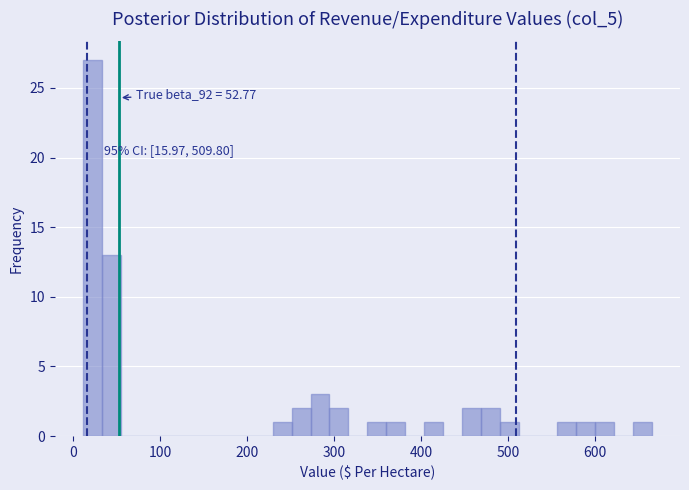

Around what value on the x-axis is the tallest bar? Give the approximate position of its centre, as read against the axis.

20